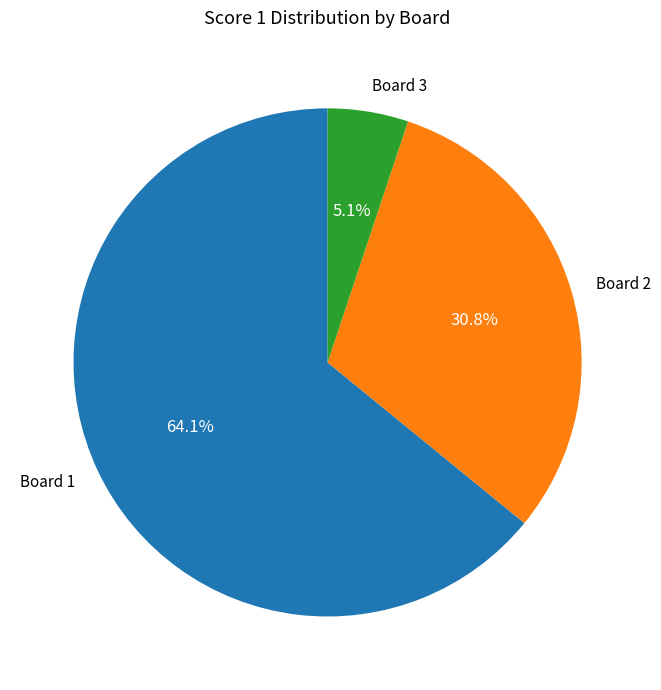

Between Board 1 and Board 3, which is larger?

Board 1